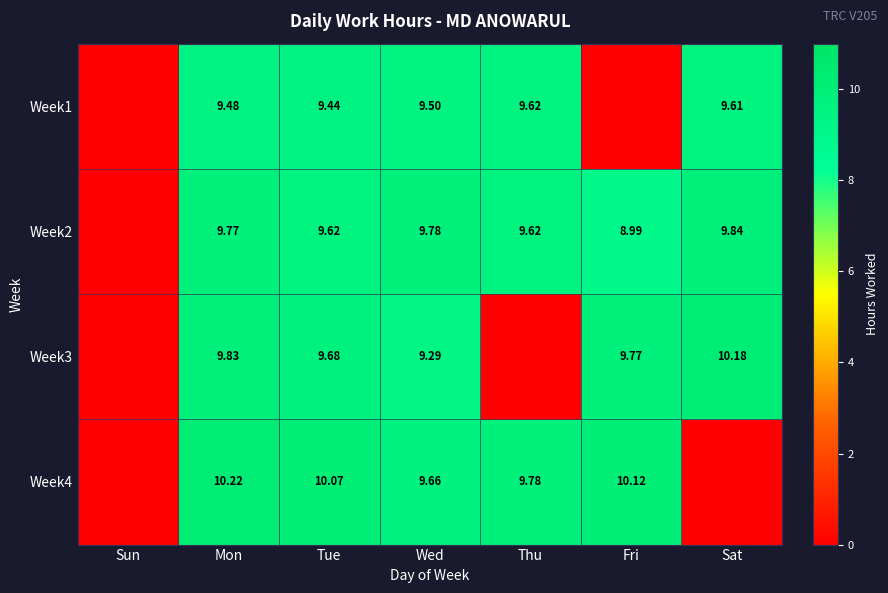

Which category has the lowest value across all series?

Sun